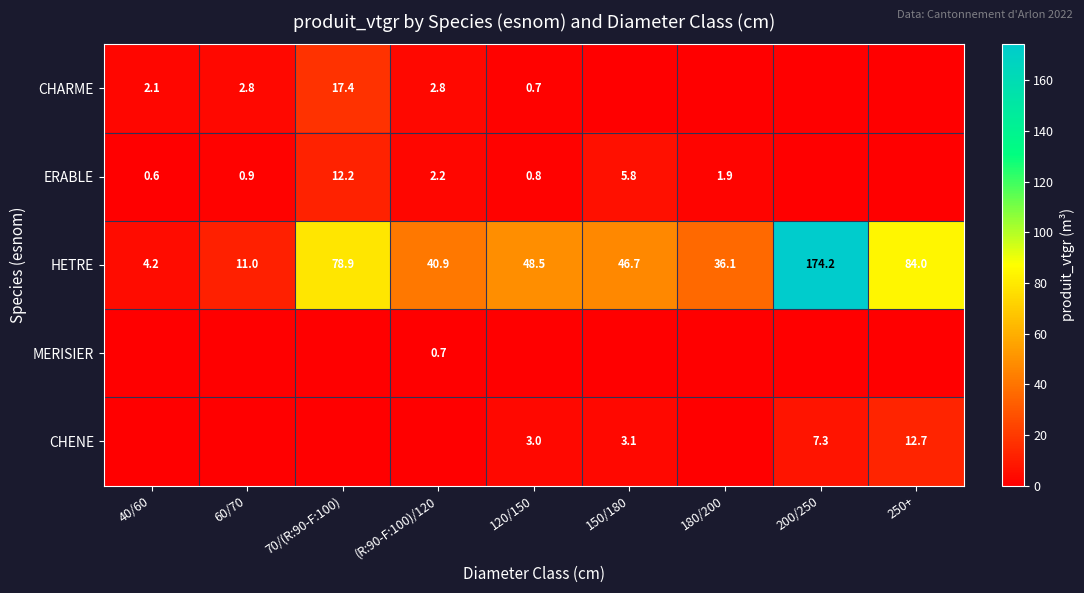

True or false: CHARME has a value of 5.0 at (R:90-F:100)/120.

False